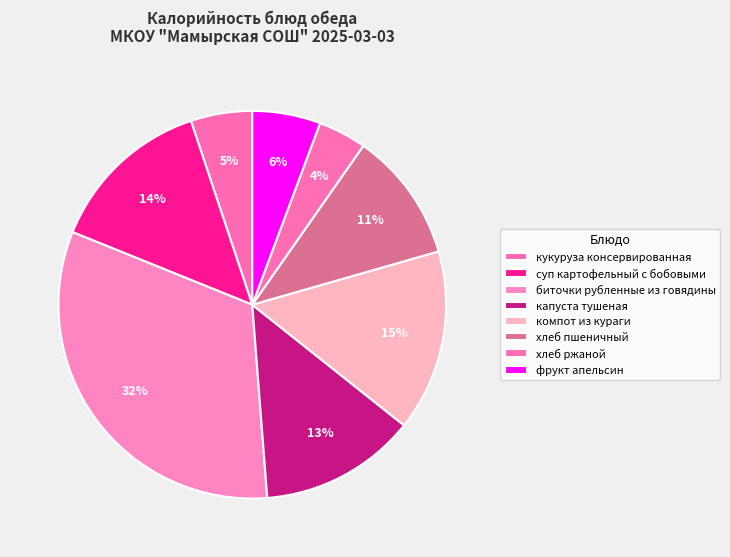

What is the smallest slice in the pie chart?

хлеб ржаной